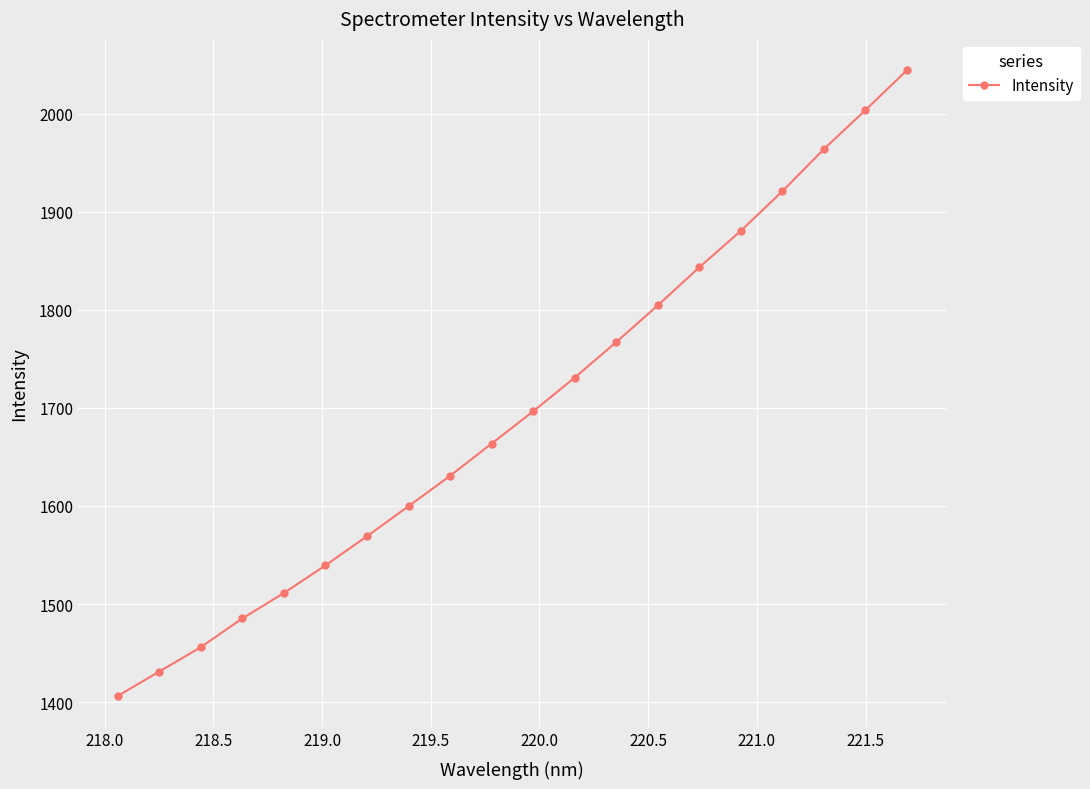

What is the value of the 17th point from the left?

1920.8